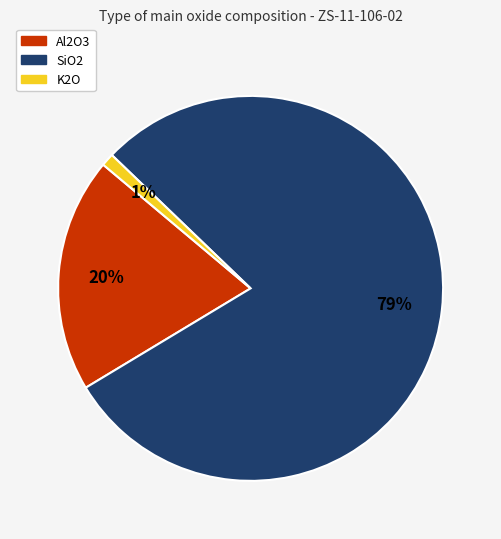

To the nearest percent, what portion does K2O represent?

1%